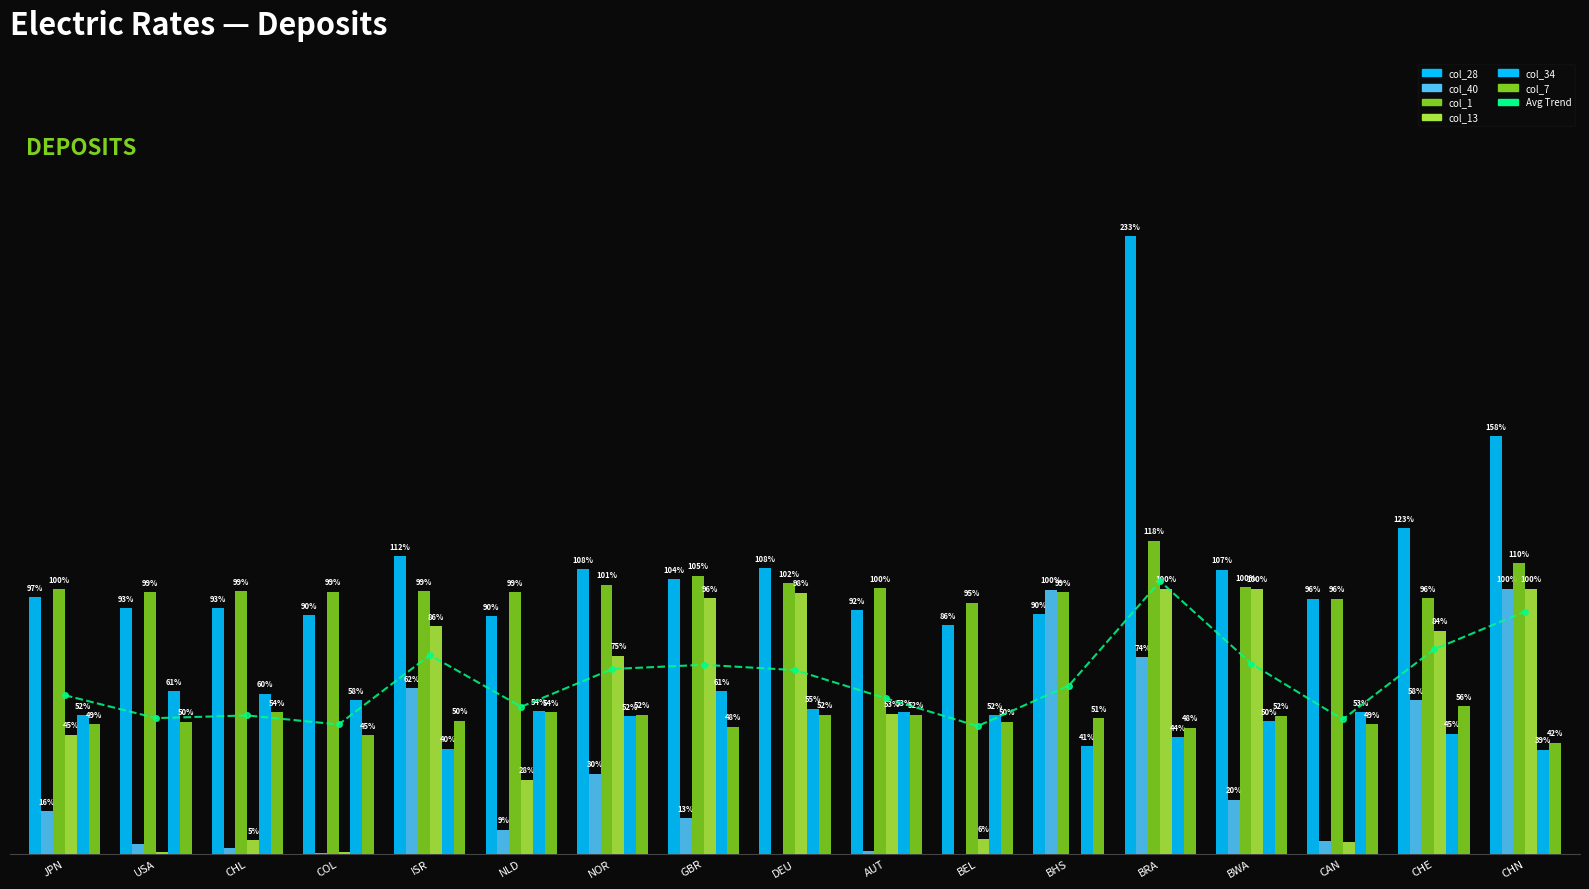

Which category has the lowest value in the col_34 series?

CHN